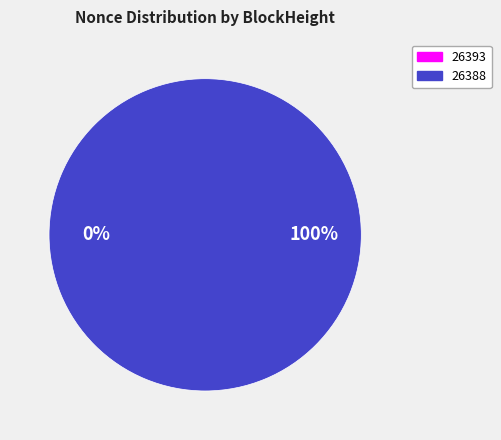

How many slices are in this pie chart?

2